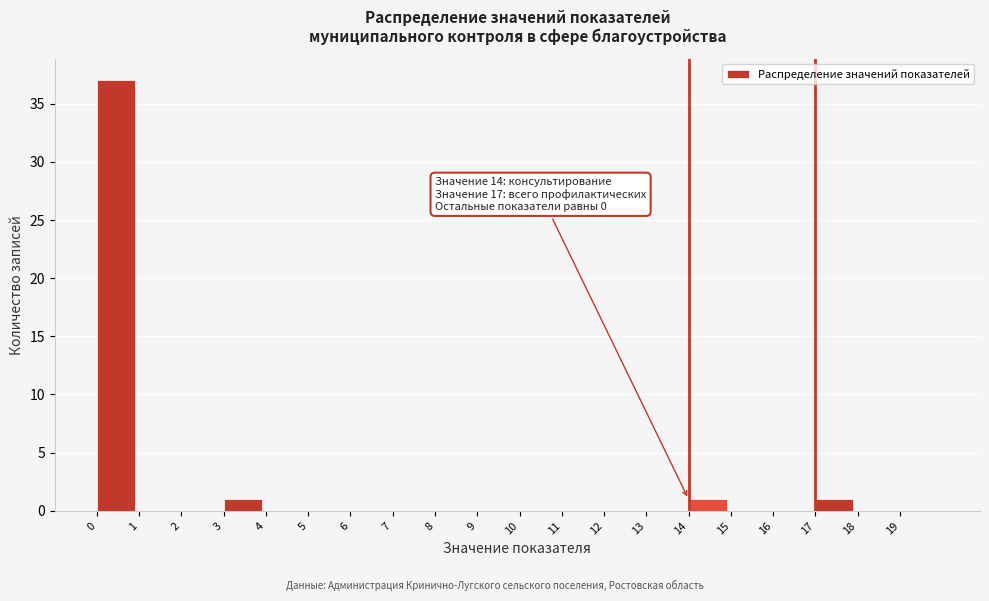

Over which range of the x-axis is the bar tallest?

0 to 1